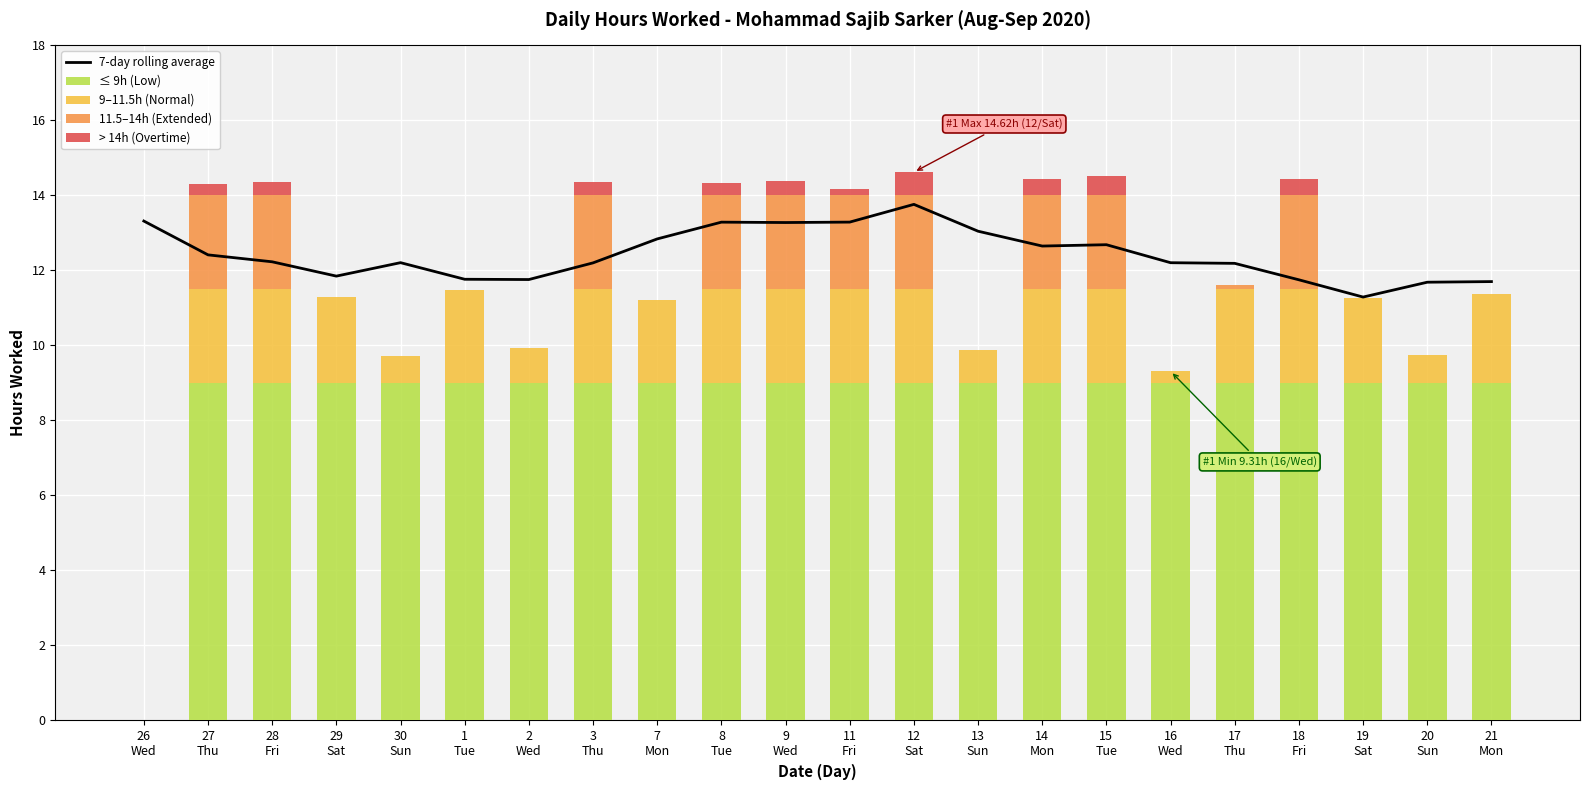

True or false: 9–11.5h (Normal) has a value of 2.5 at 12
Sat.

True